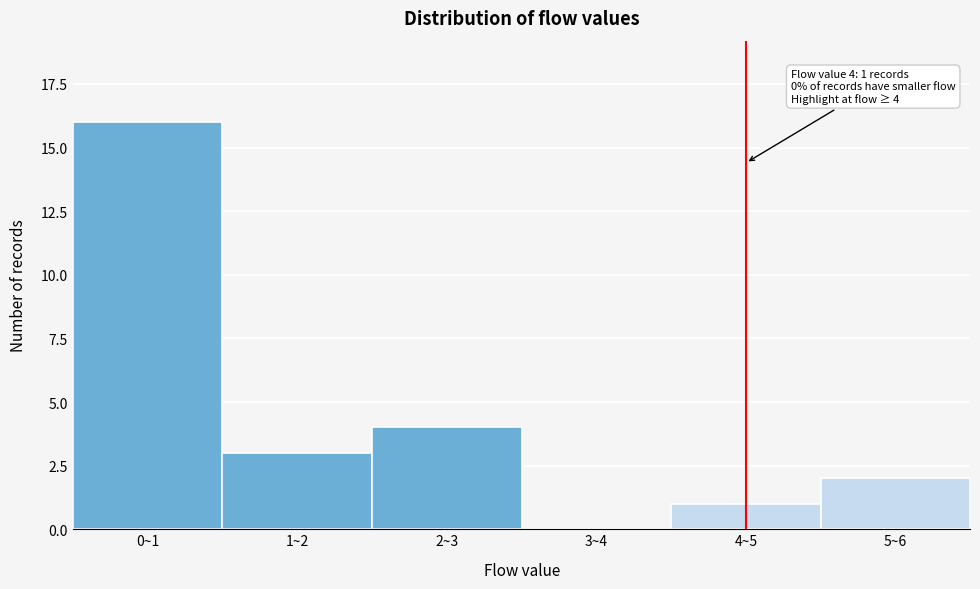

Reading right to left, extract all data points from this chart.

5~6=2	4~5=1	3~4=0	2~3=4	1~2=3	0~1=16